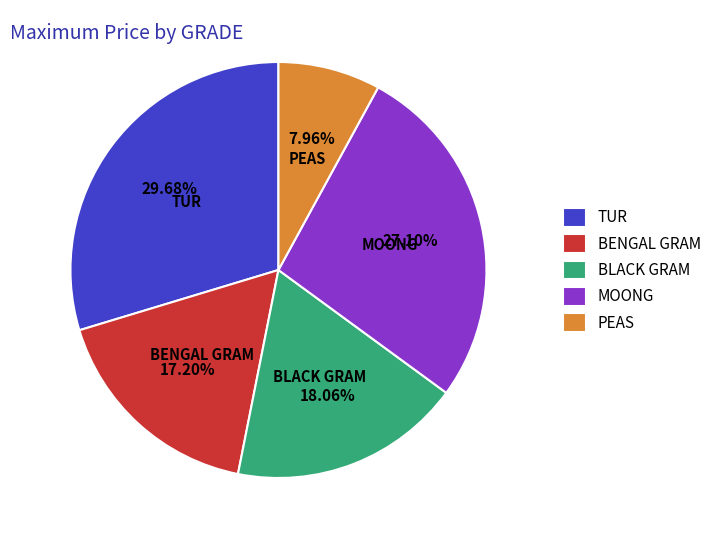

Combined, do MOONG and BLACK GRAM account for over 50%?

No